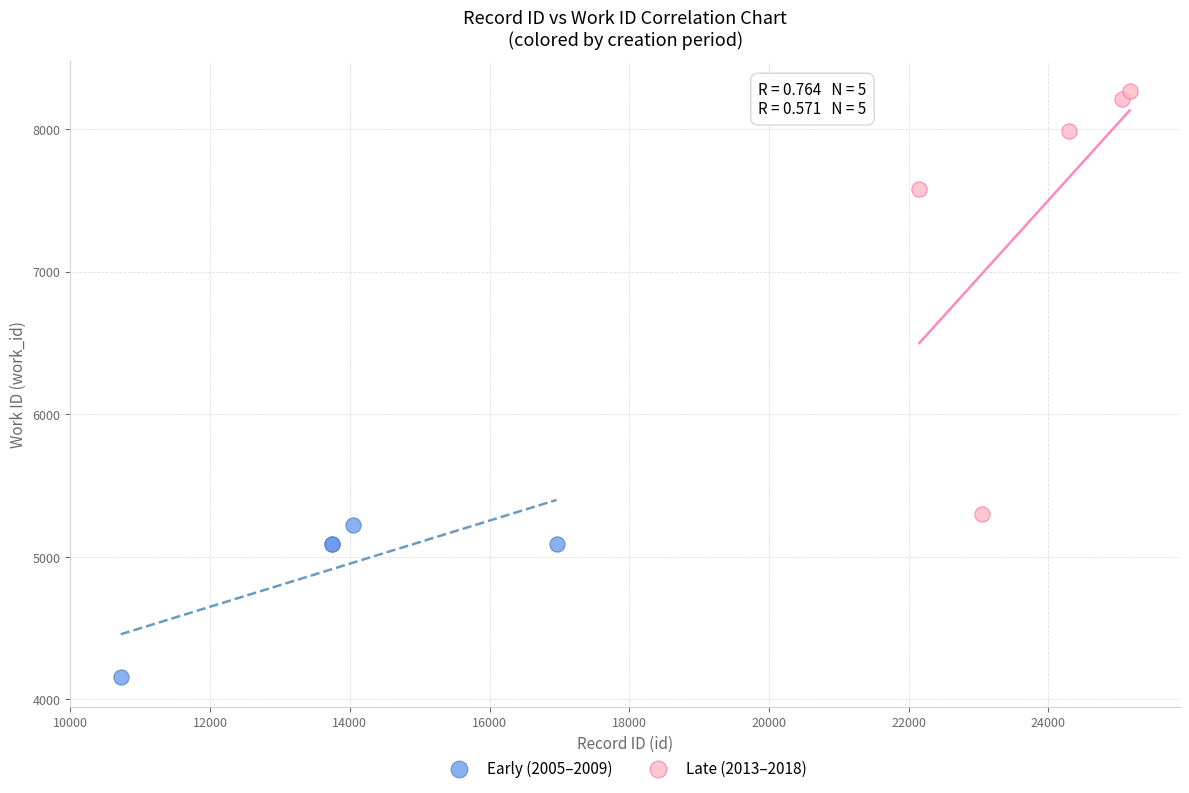

What are all the series names shown in the legend?

Early (2005–2009), Late (2013–2018)